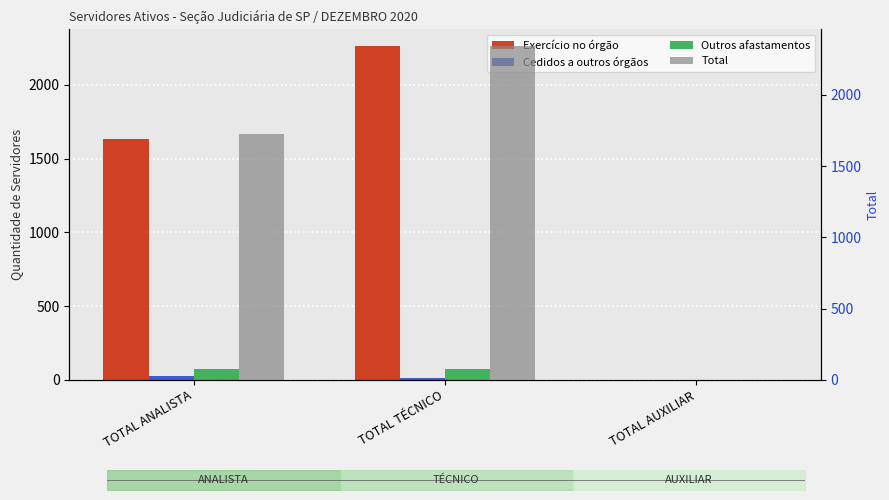

Where does the Total series first go above 1724?

TOTAL TÉCNICO